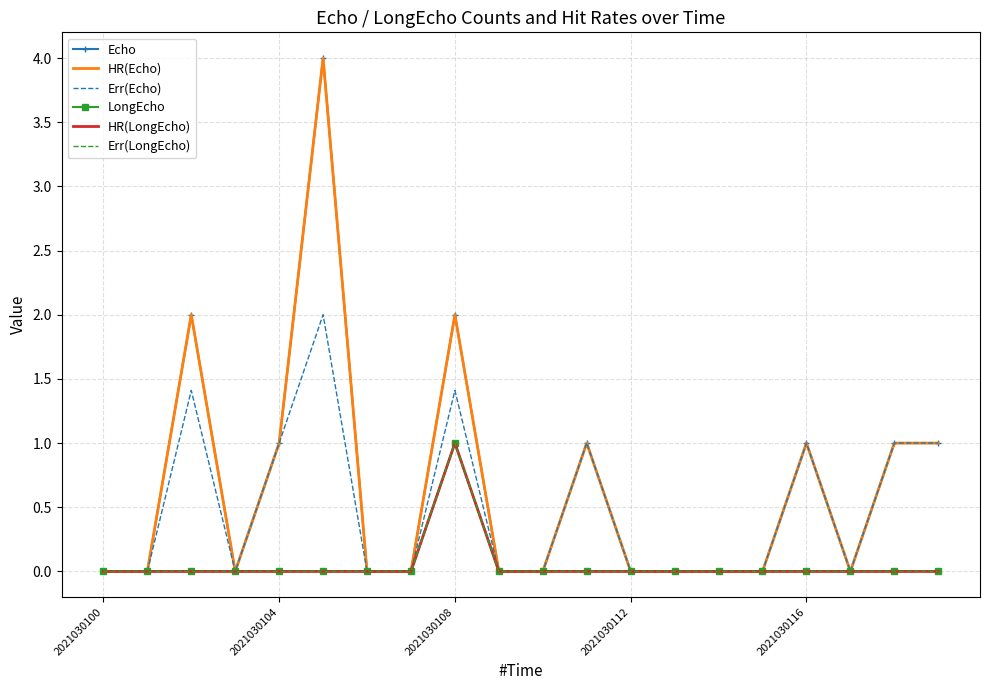

How many lines are shown in the chart?

6